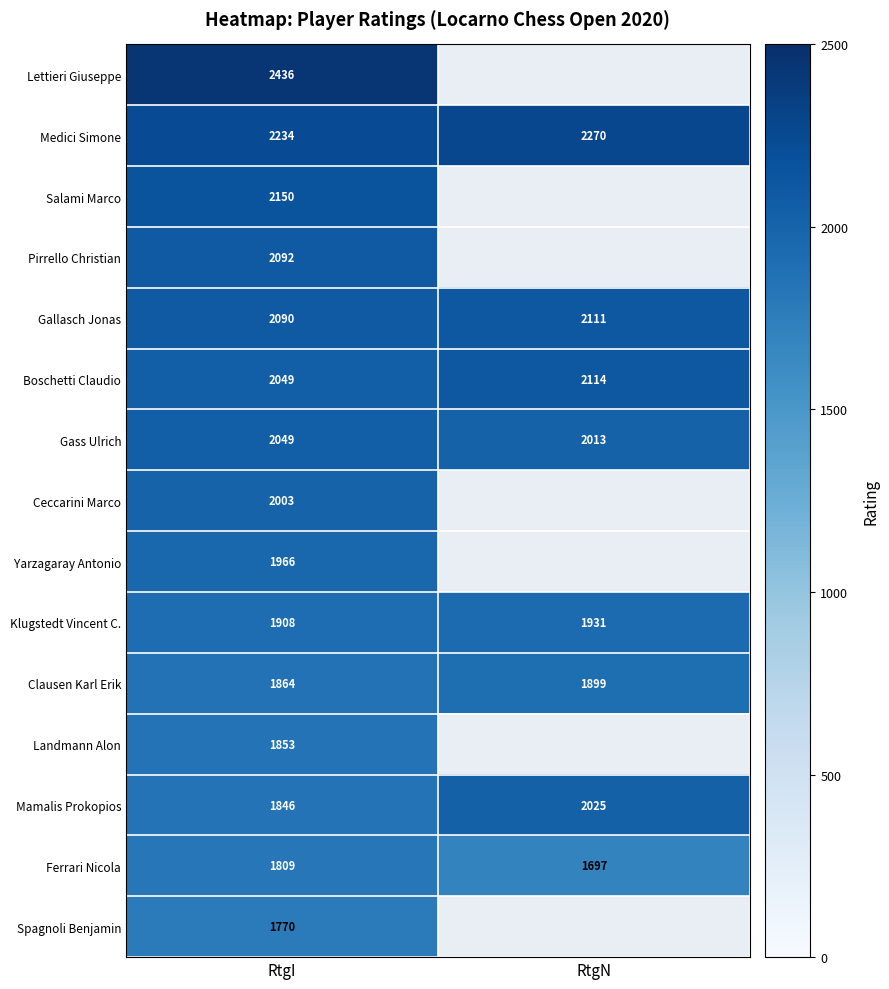

What is the approximate value of Ferrari Nicola at RtgN?

1697